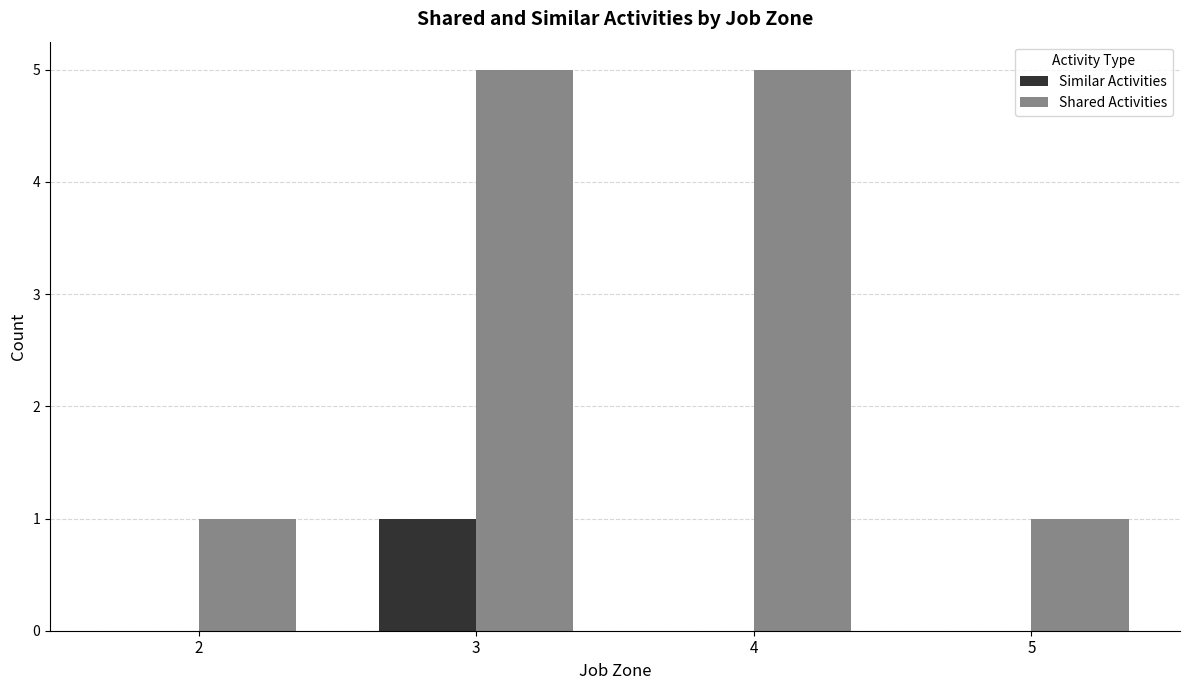

What is the sum of all Shared Activities values?

12